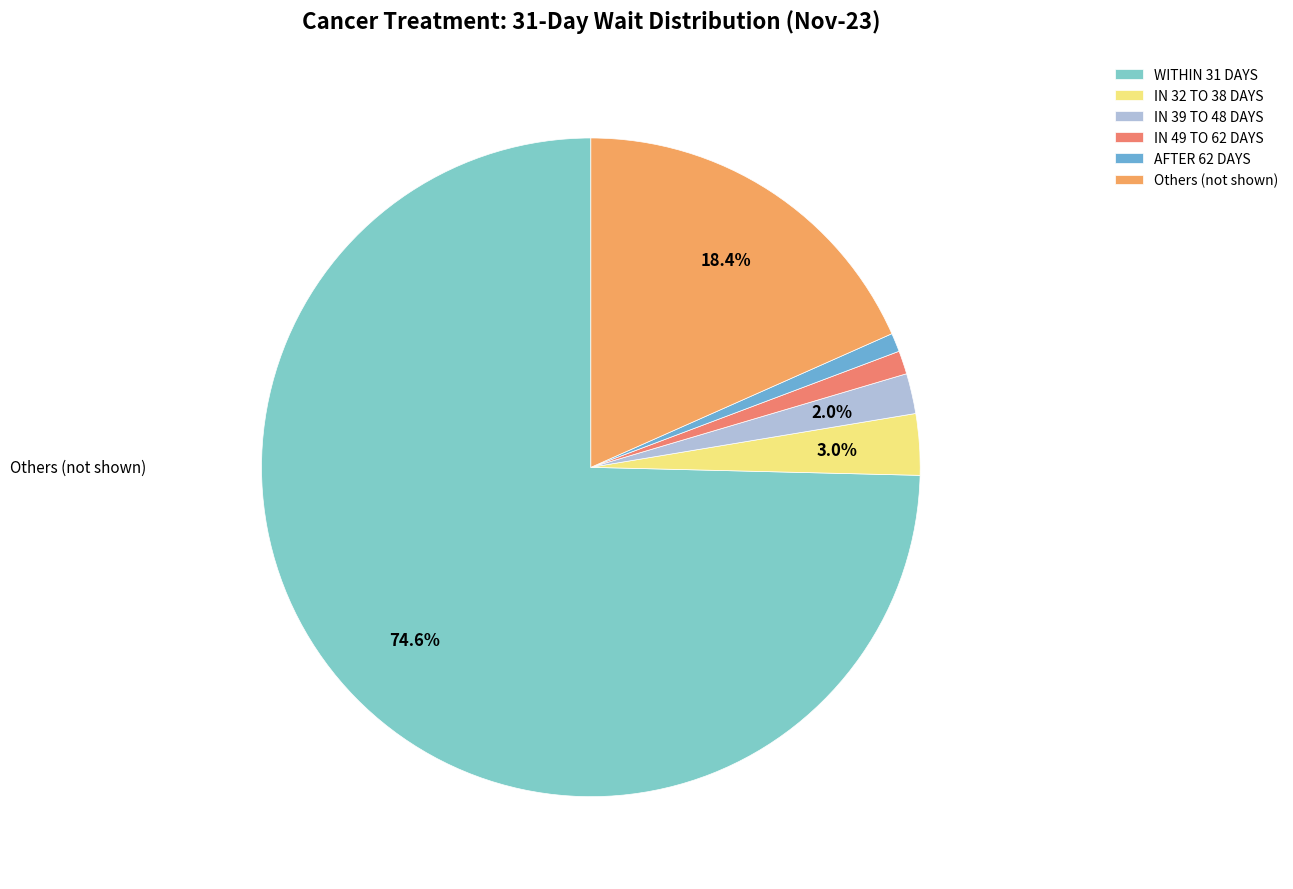

How many slices are in this pie chart?

6